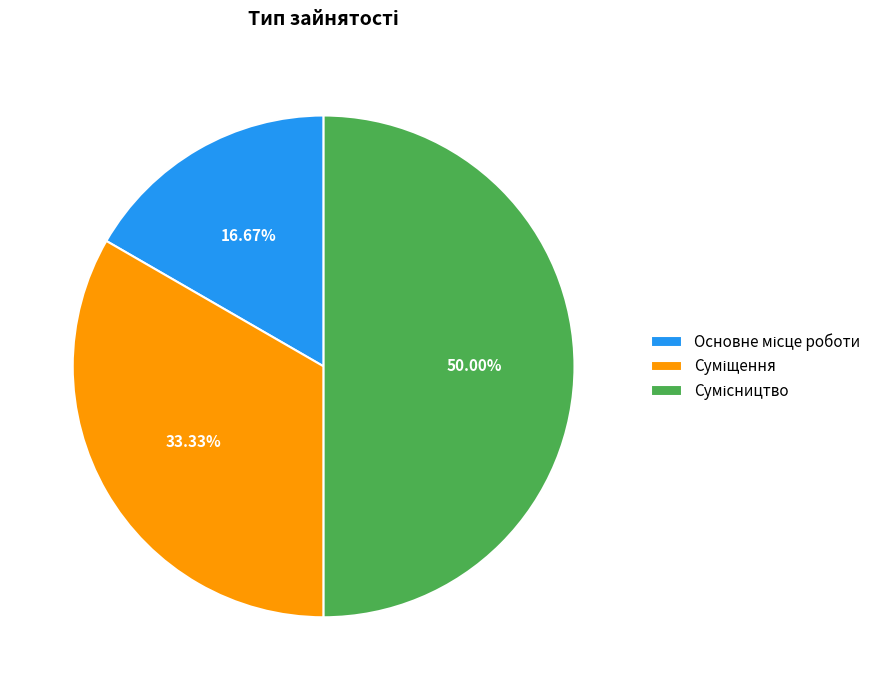

Count the number of slices in the pie.

3